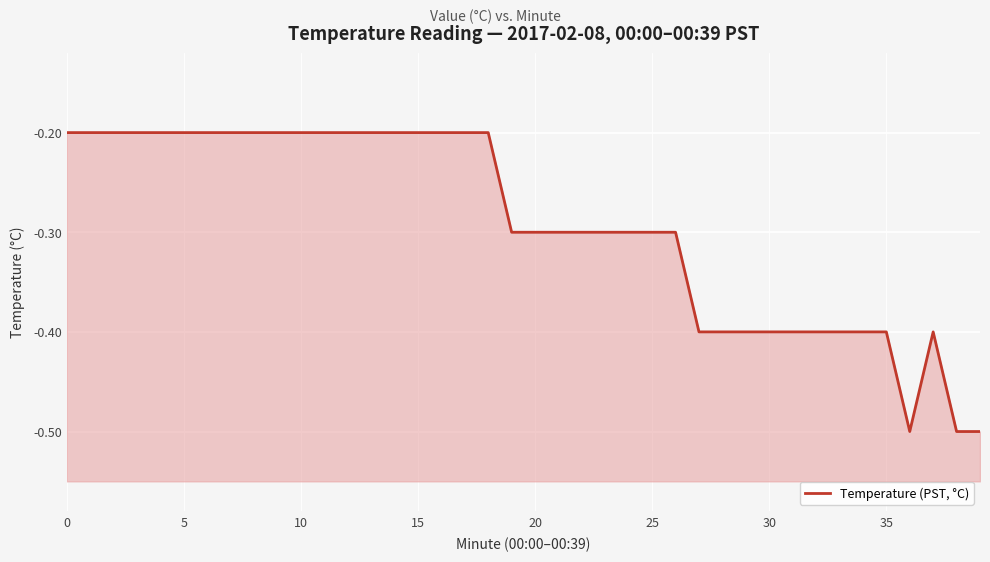

What is the difference between the maximum and minimum values?

0.3